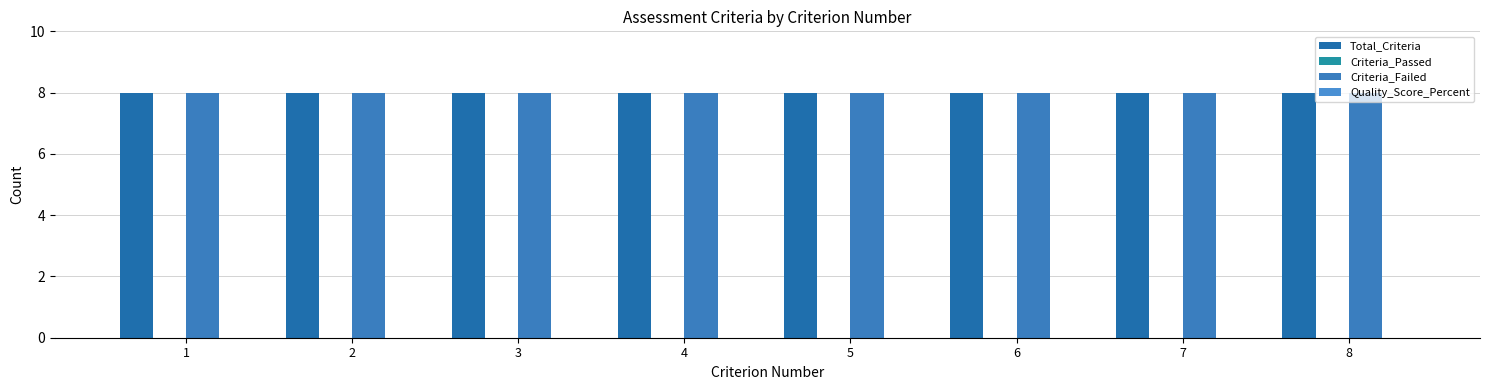

At how many categories does at least one series exceed 7?

8